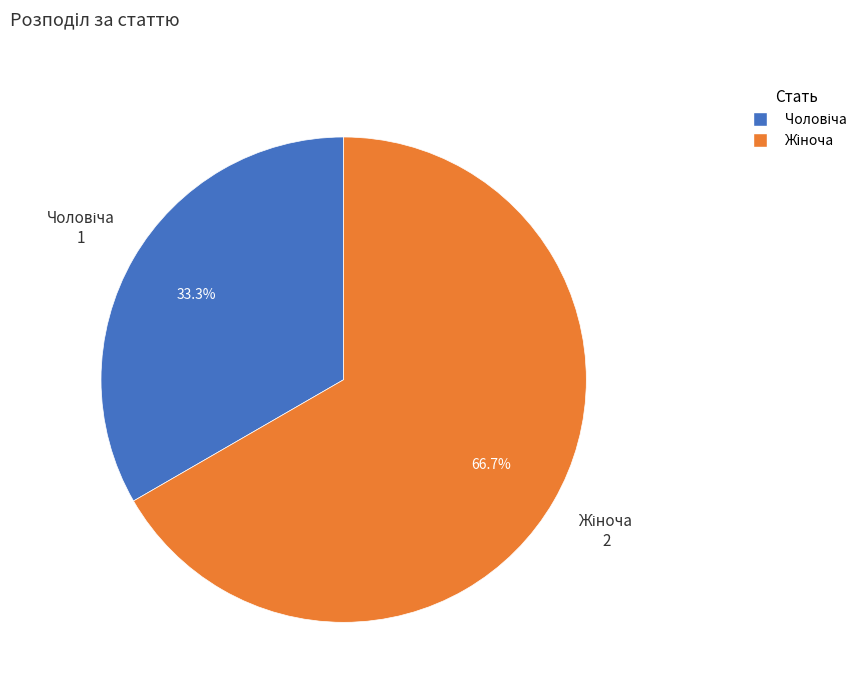

Between Жіноча and Чоловіча, which is larger?

Жіноча